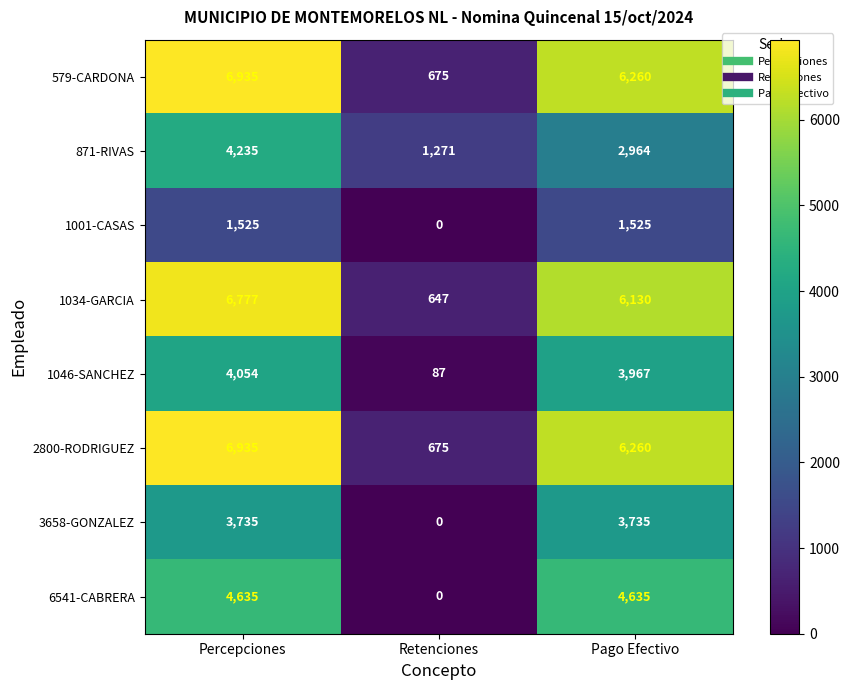

Reading left to right, what are all the values shown in this chart?

579-CARDONA: Percepciones=6935	Retenciones=675	Pago Efectivo=6260
871-RIVAS: Percepciones=4235	Retenciones=1271	Pago Efectivo=2964
1001-CASAS: Percepciones=1525	Retenciones=0	Pago Efectivo=1525
1034-GARCIA: Percepciones=6777	Retenciones=647	Pago Efectivo=6130
1046-SANCHEZ: Percepciones=4054	Retenciones=87	Pago Efectivo=3967
2800-RODRIGUEZ: Percepciones=6935	Retenciones=675	Pago Efectivo=6260
3658-GONZALEZ: Percepciones=3735	Retenciones=0	Pago Efectivo=3735
6541-CABRERA: Percepciones=4635	Retenciones=0	Pago Efectivo=4635